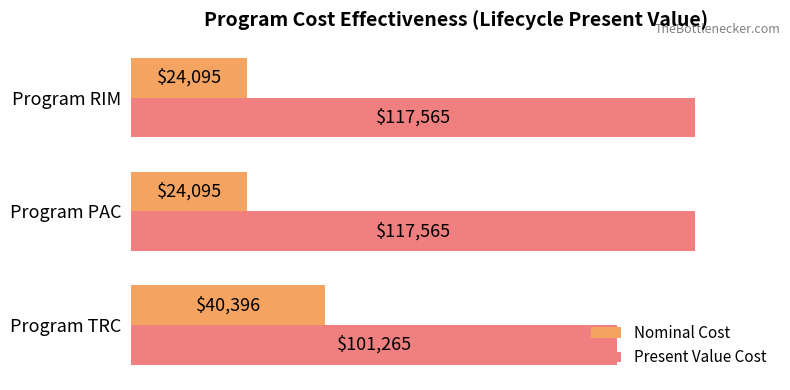

Rank the series by their average value, from highest to lowest.

Present Value Cost, Nominal Cost